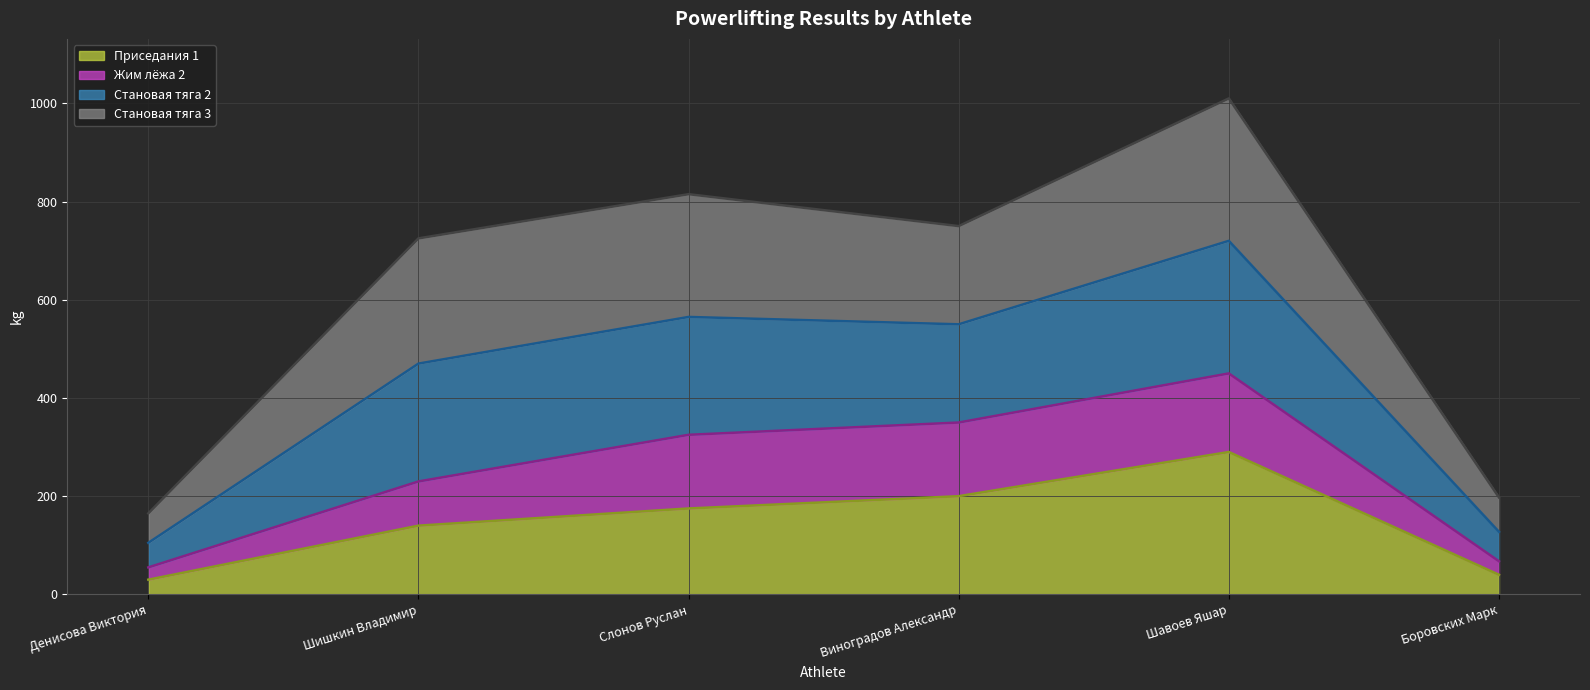

What is the total value across all series at Шавоев Яшар?

2470.0